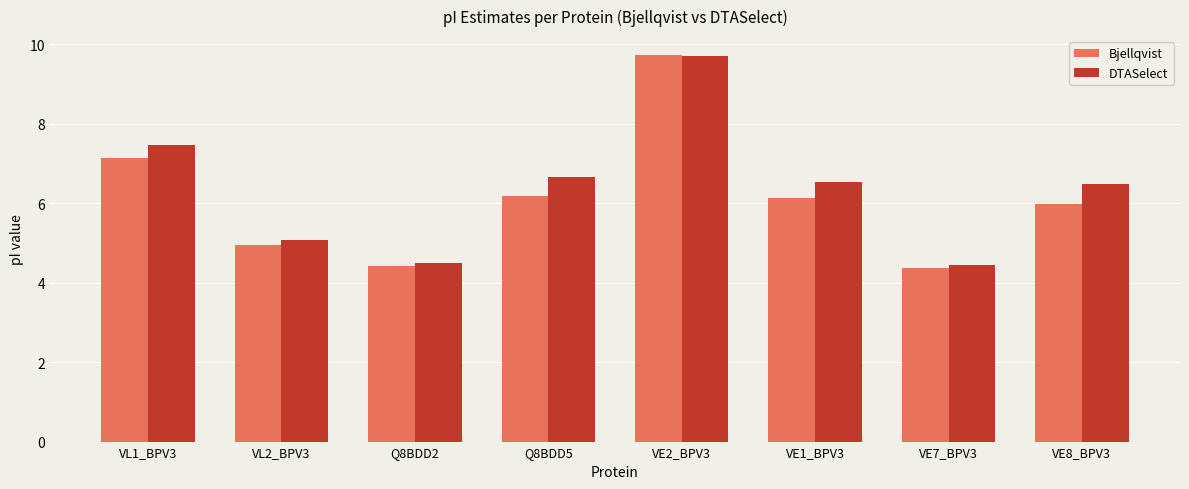

The Bjellqvist series shows 6.1 at VE1_BPV3. True or false?

True